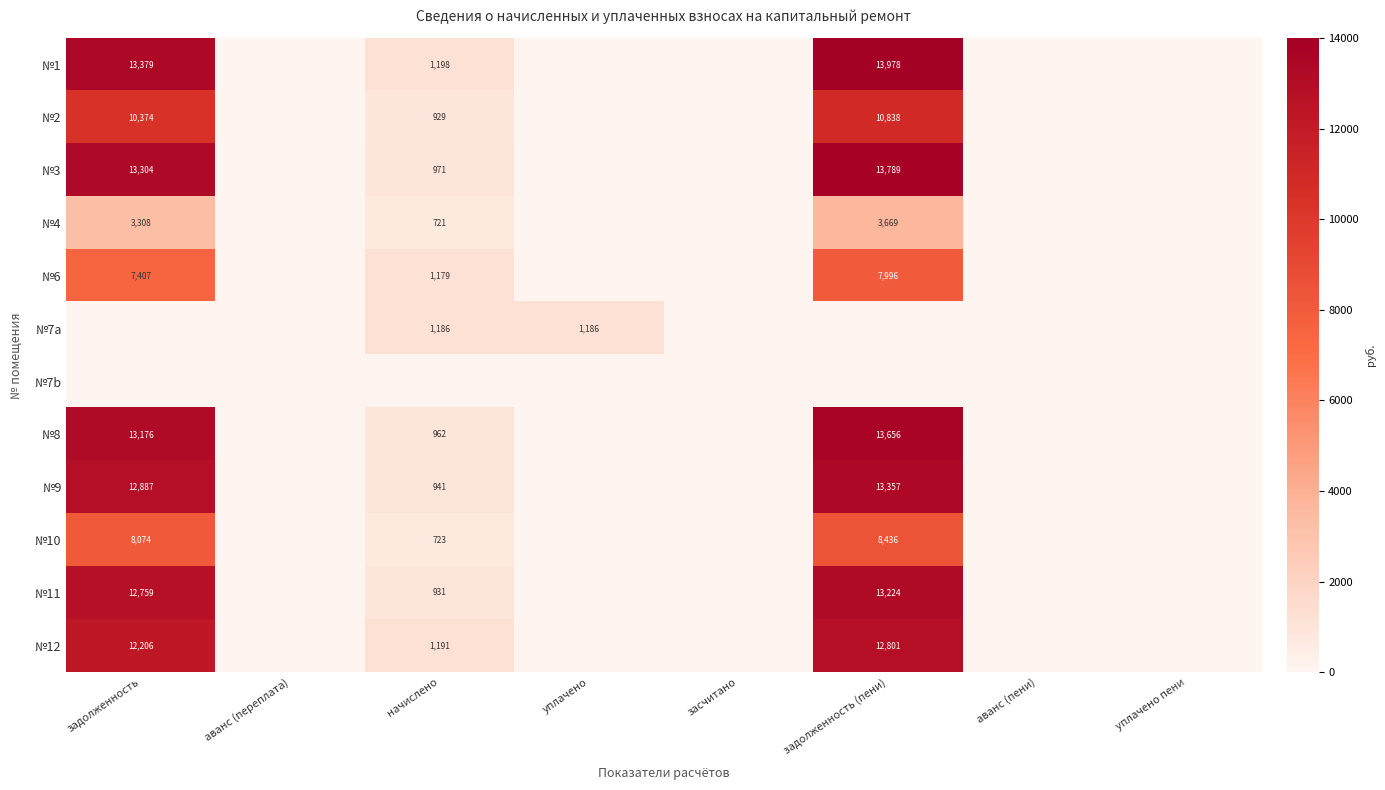

Is it true that №1 equals 1663 at начислено?

False